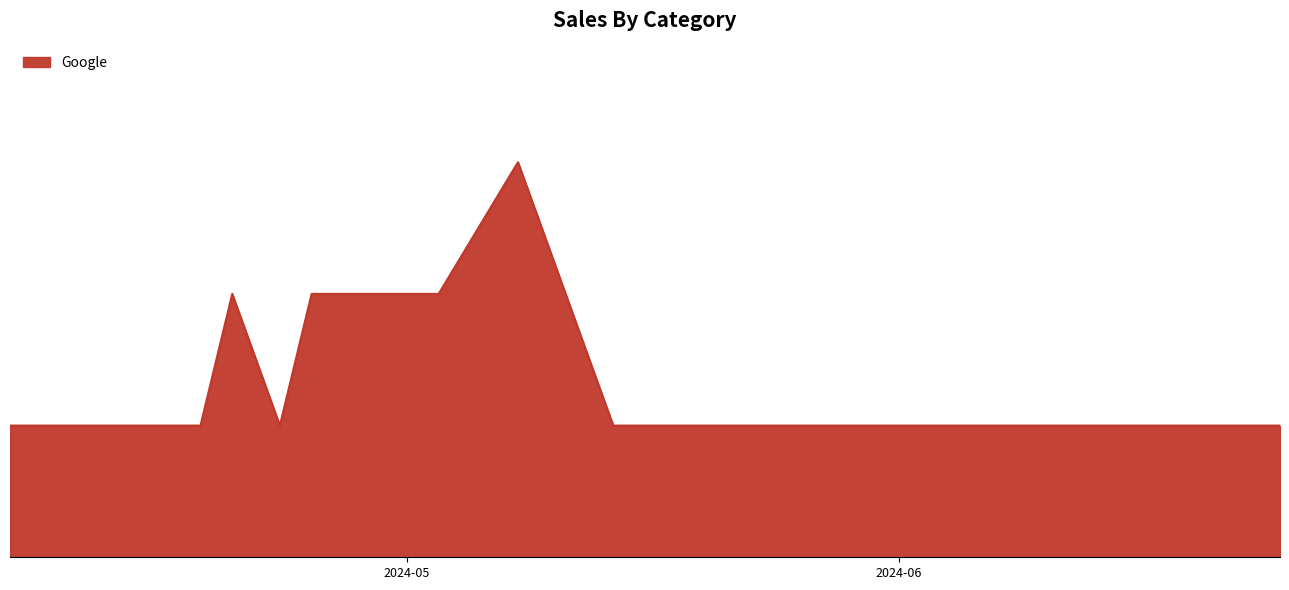

How many points are lower than both their immediate neighbors (excluding endpoints)?

1